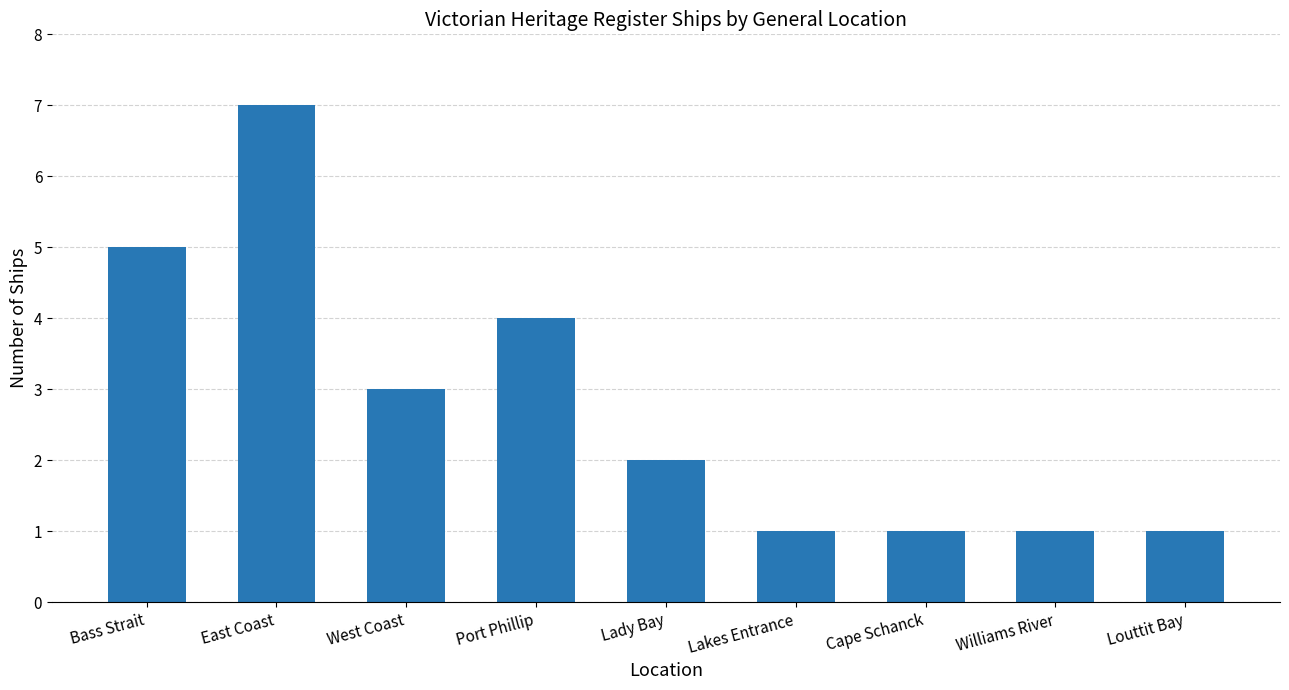

What is the difference between the maximum and second lowest values?

6